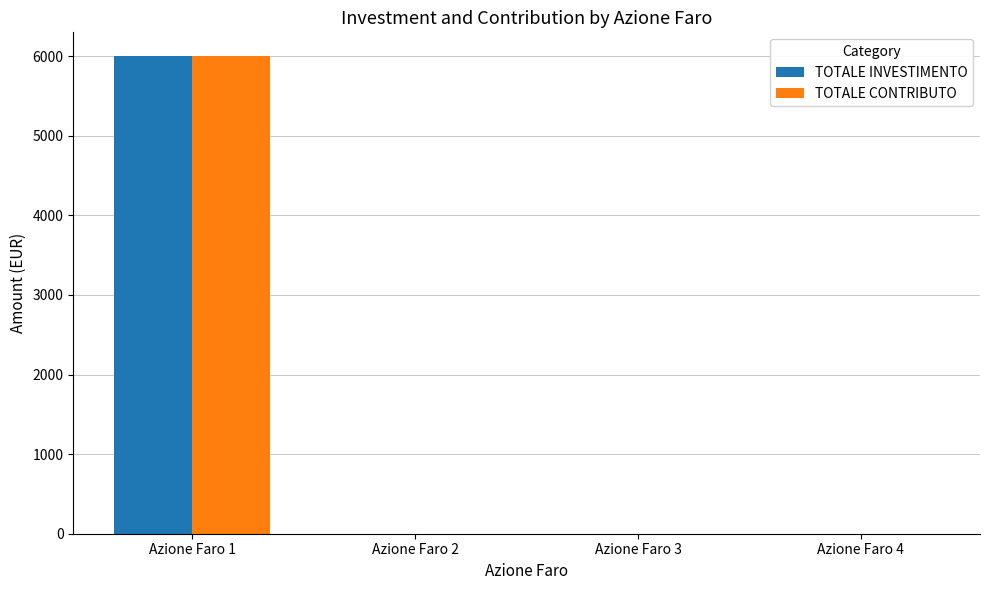

Is the value of TOTALE CONTRIBUTO at Azione Faro 3 greater than the value of TOTALE INVESTIMENTO at Azione Faro 1?

No